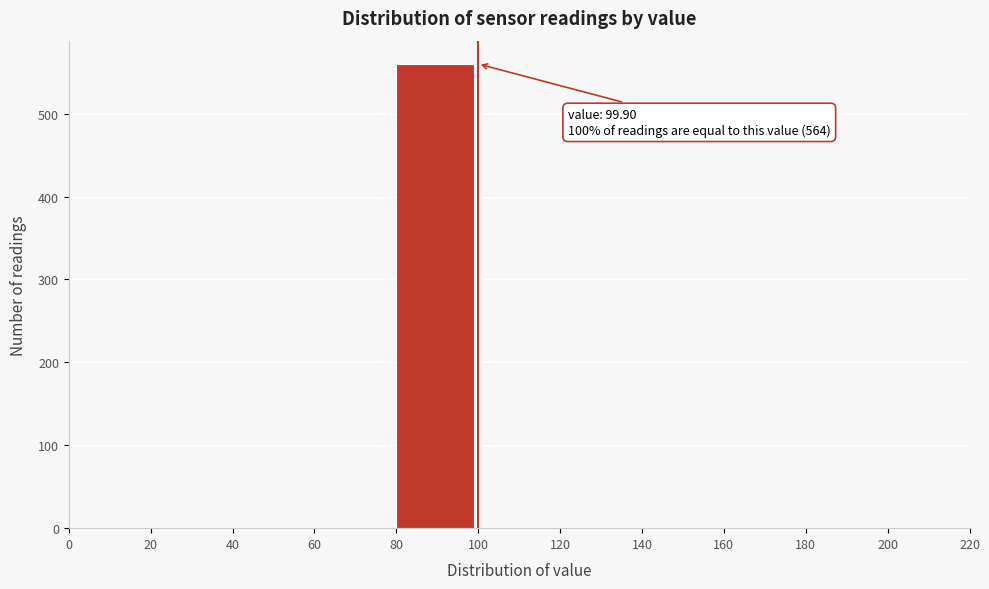

Over which range of the x-axis is the bar tallest?

80 to 100